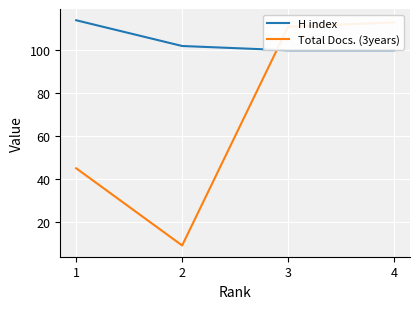

Reading right to left, extract all data points from this chart.

H index: 100	100	102	114
Total Docs. (3years): 113	111	9	45